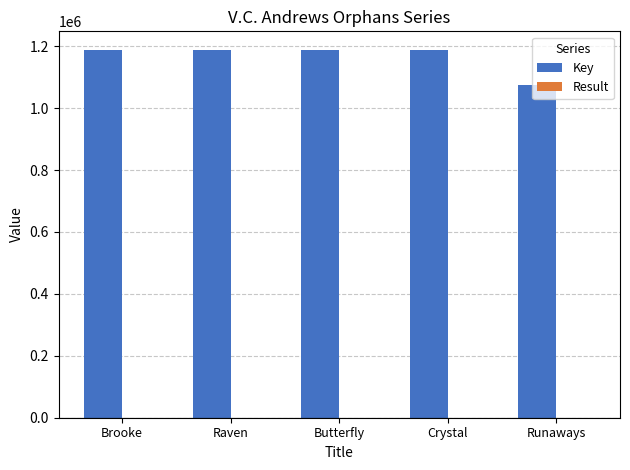

The value of Key at Runaways is 1768447. True or false?

False